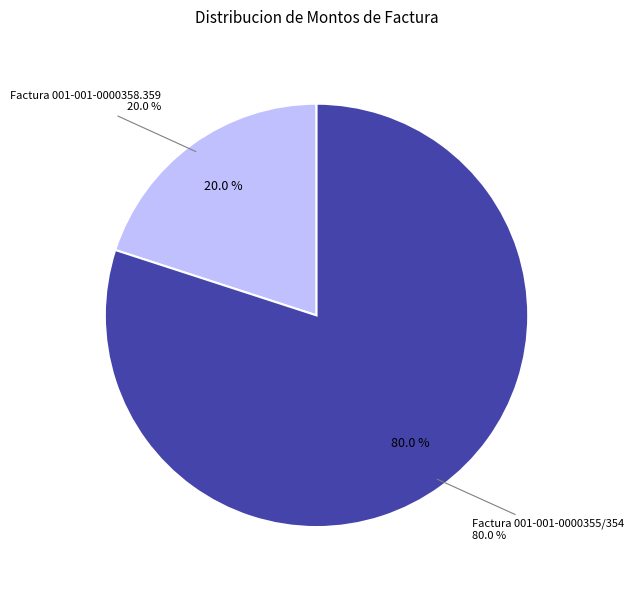

Is there a majority slice in this chart?

Yes